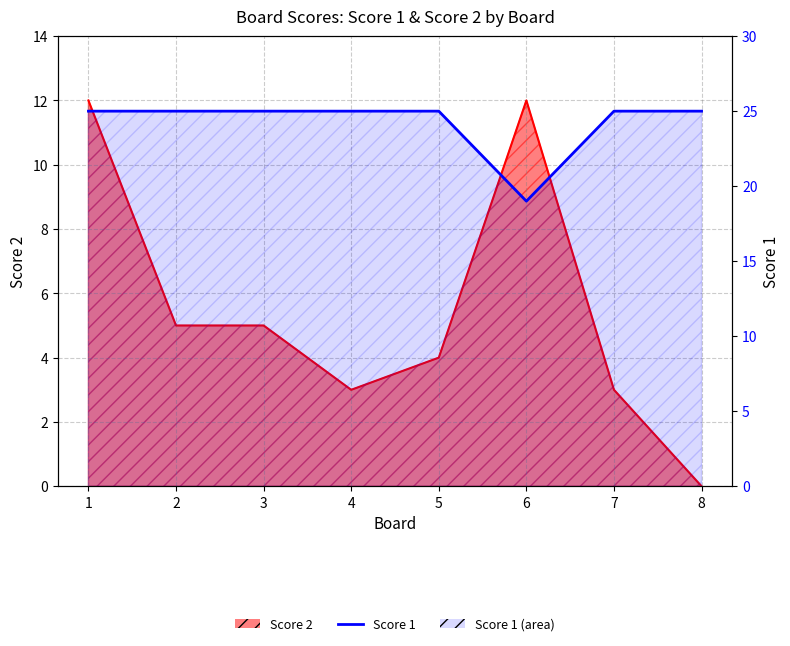

Reading left to right, list all the values displayed in this chart.

1=25	2=25	3=25	4=25	5=25	6=19	7=25	8=25